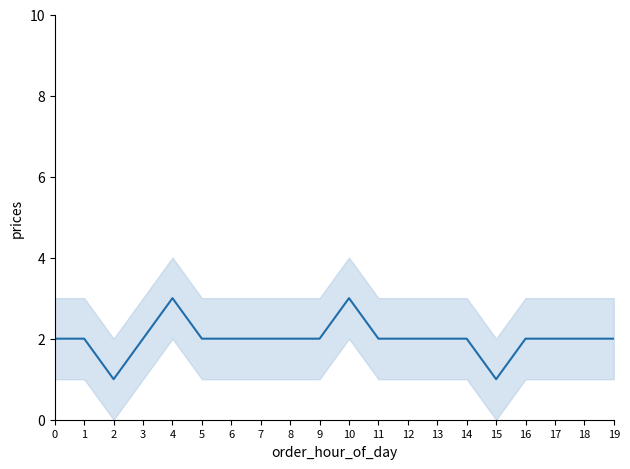

Rank the categories by value from lowest to highest.

2, 15, 0, 1, 3, 5, 6, 7, 8, 9, 11, 12, 13, 14, 16, 17, 18, 19, 4, 10